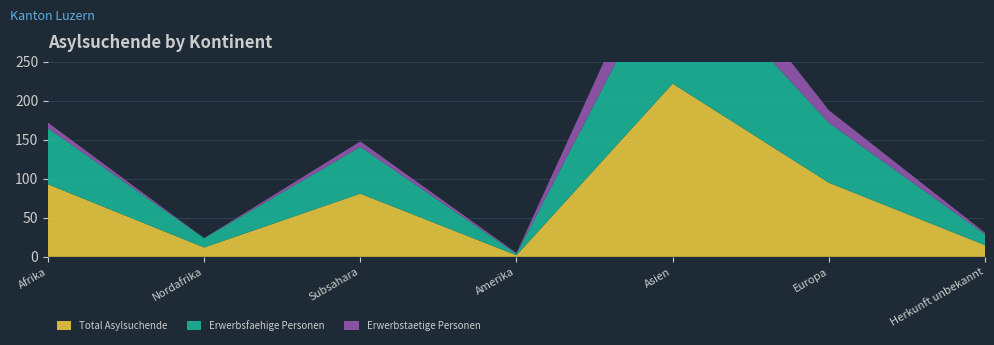

Reading right to left, transcribe all the data shown in this chart.

Total Asylsuchende: 15	95	222	2	81	12	93
Erwerbsfaehige Personen: 14	77	167	2	60	12	72
Erwerbstaetige Personen: 2	16	54	1	7	0	7